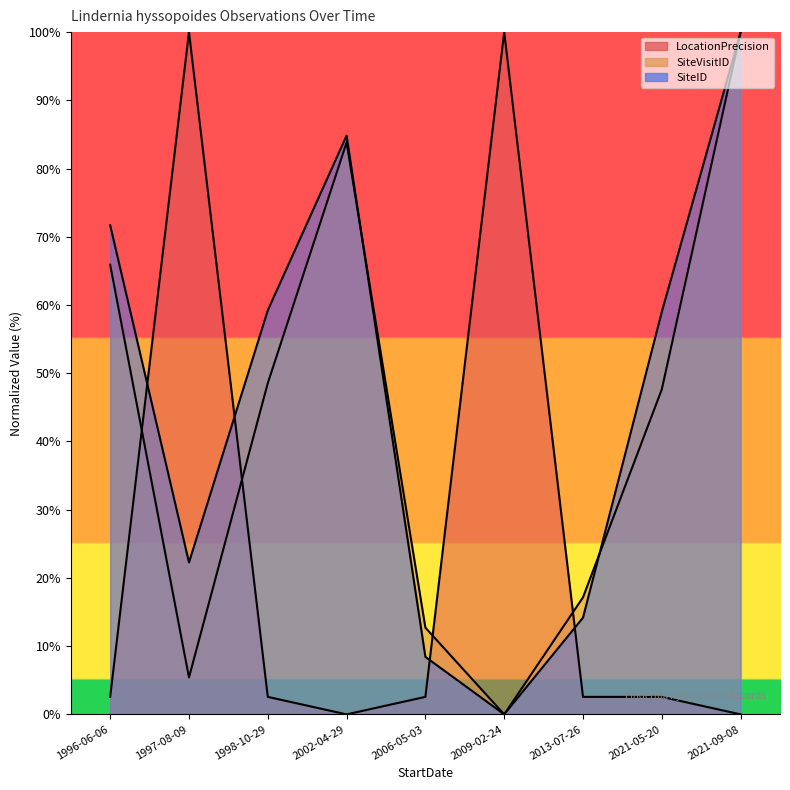

What is the sum of the SiteID values at 2002-04-29 and 1998-10-29?

144.0